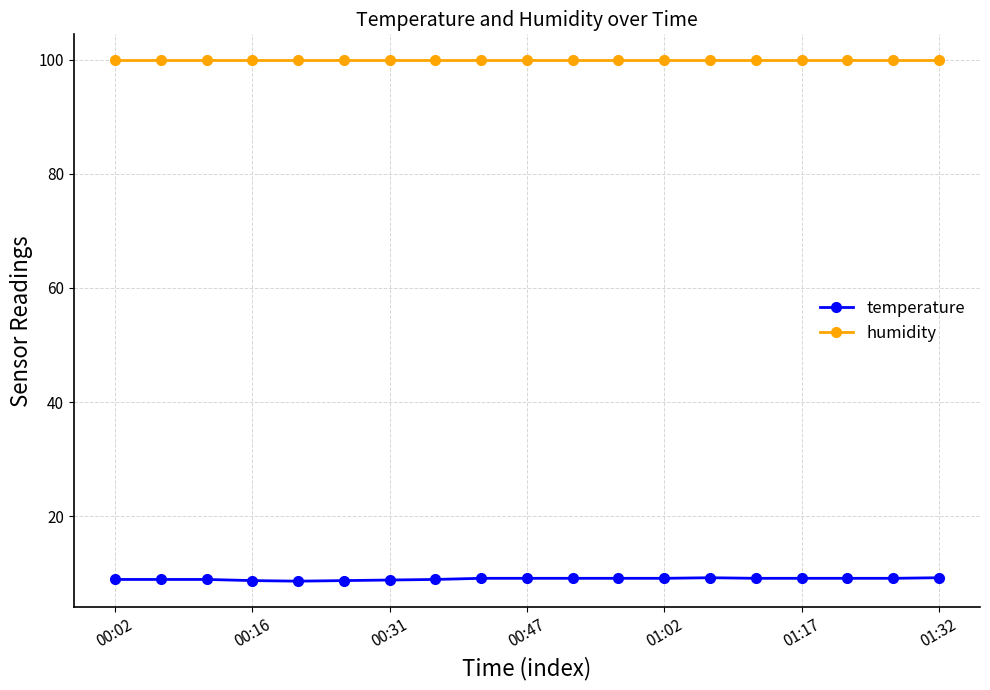

At how many categories does at least one series exceed 90?

19